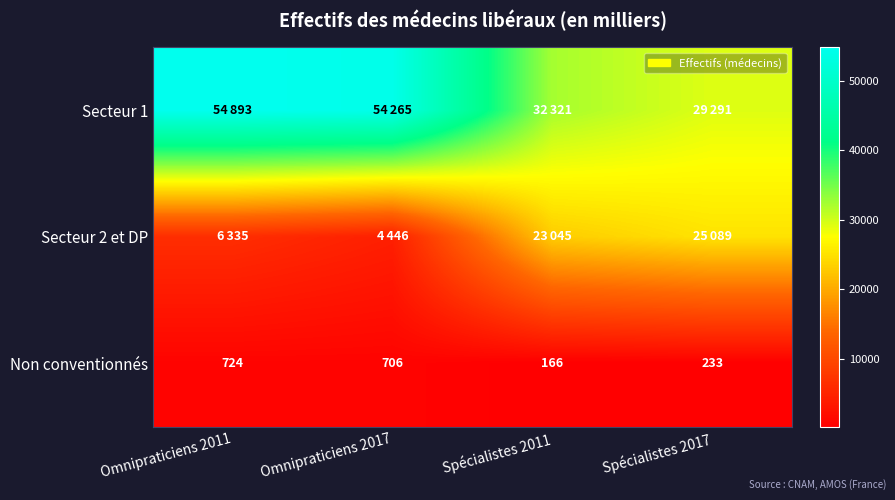

What is the spread (max minus min) of values at Spécialistes 2011?

32155